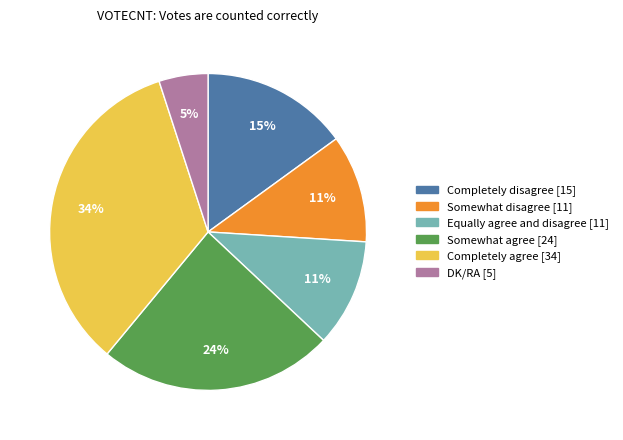

Is there any slice that represents more than half of the pie?

No